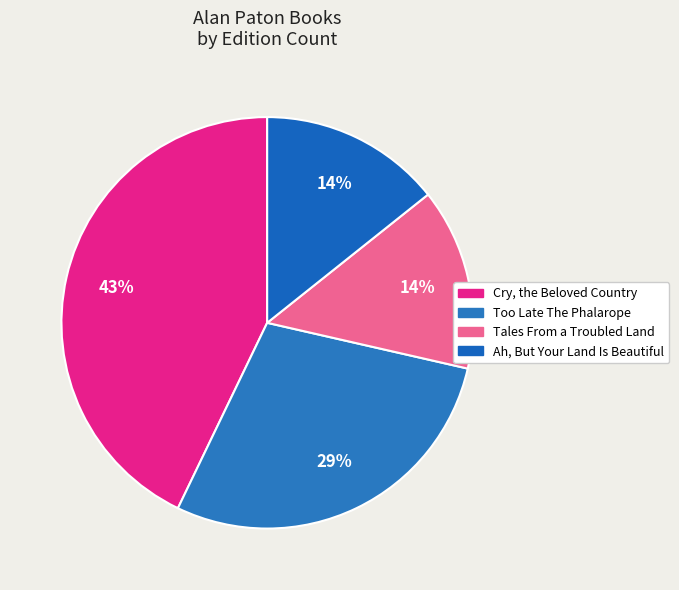

To the nearest percent, what is the difference between the largest and smallest slice percentages?

29%